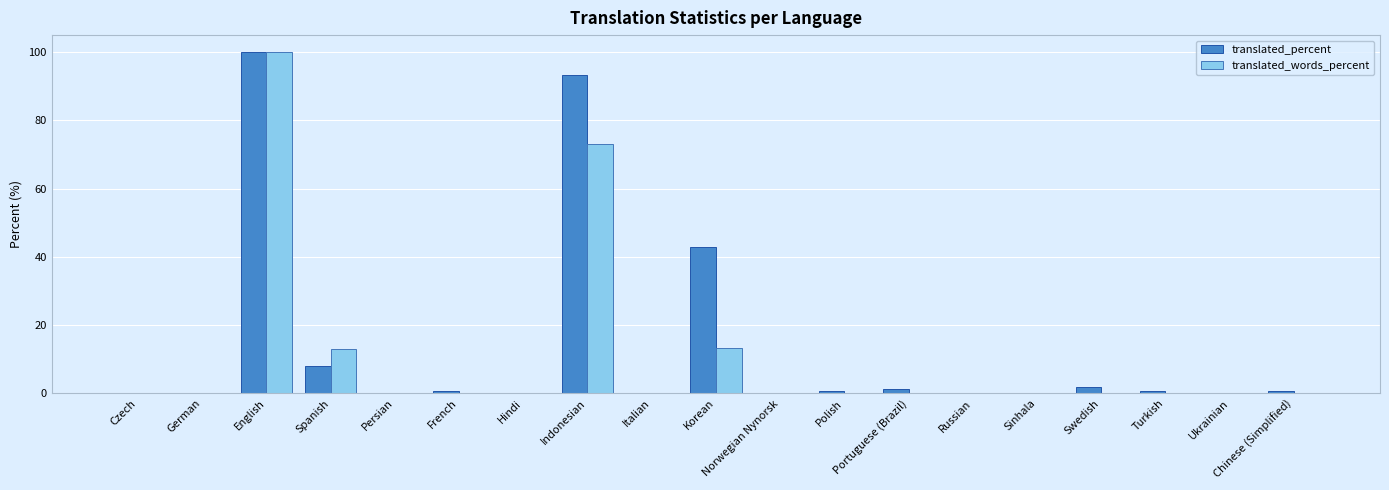

True or false: translated_percent has a value of 0.0 at Czech.

True